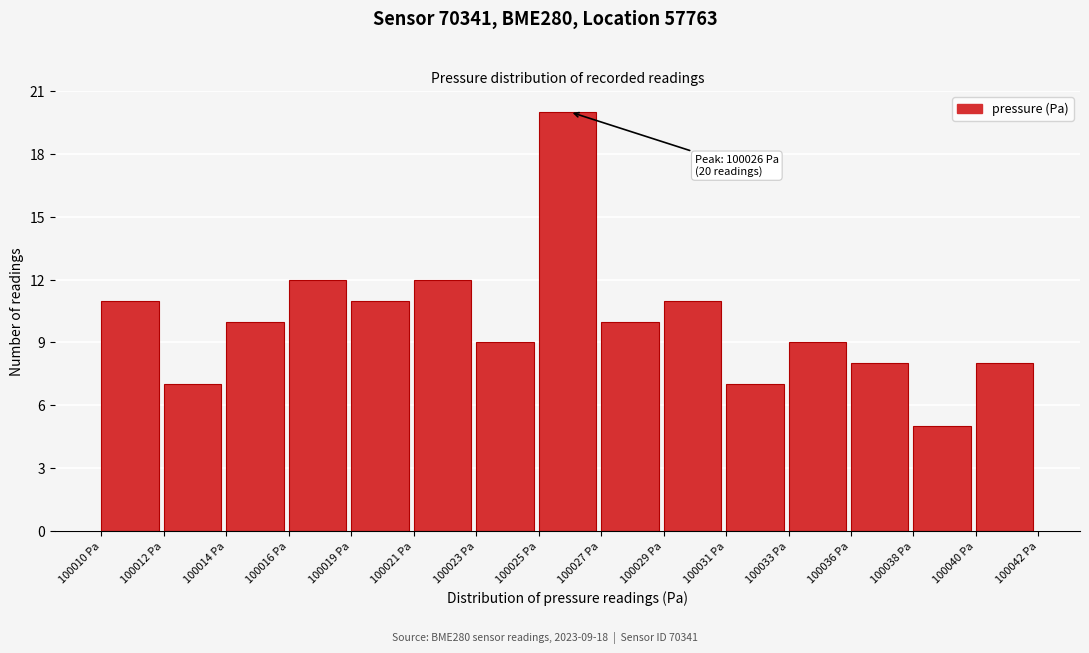

Reading left to right, list all the values displayed in this chart.

100010 Pa=11	100012 Pa=7	100014 Pa=10	100016 Pa=12	100019 Pa=11	100021 Pa=12	100023 Pa=9	100025 Pa=20	100027 Pa=10	100029 Pa=11	100031 Pa=7	100033 Pa=9	100036 Pa=8	100038 Pa=5	100040 Pa=8